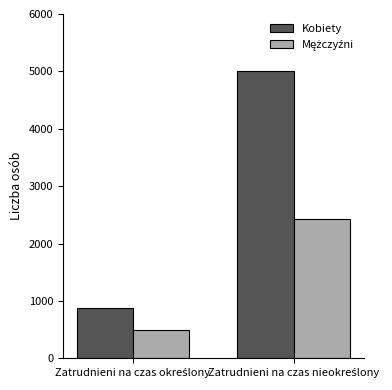

Which series has the largest total across all categories?

Kobiety